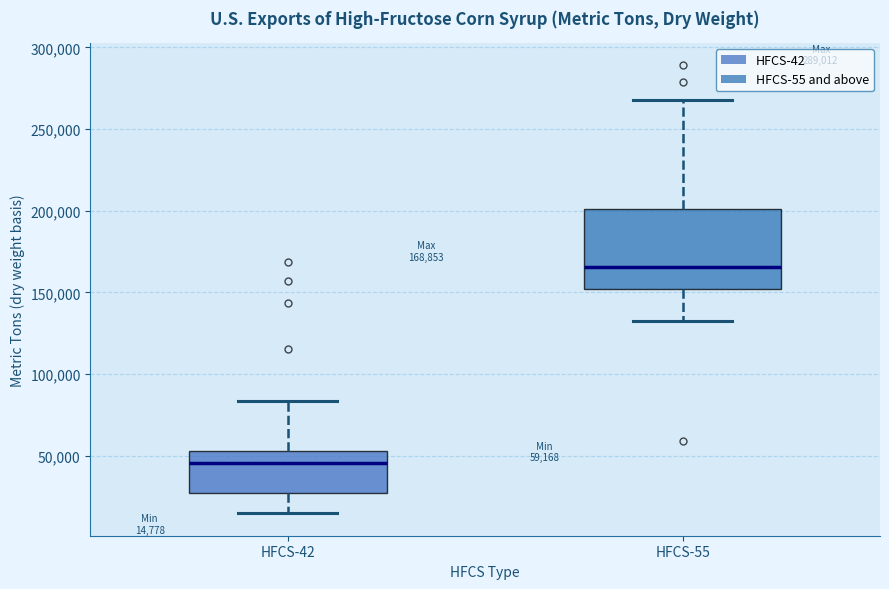

Which box has the lowest median line?

HFCS-42